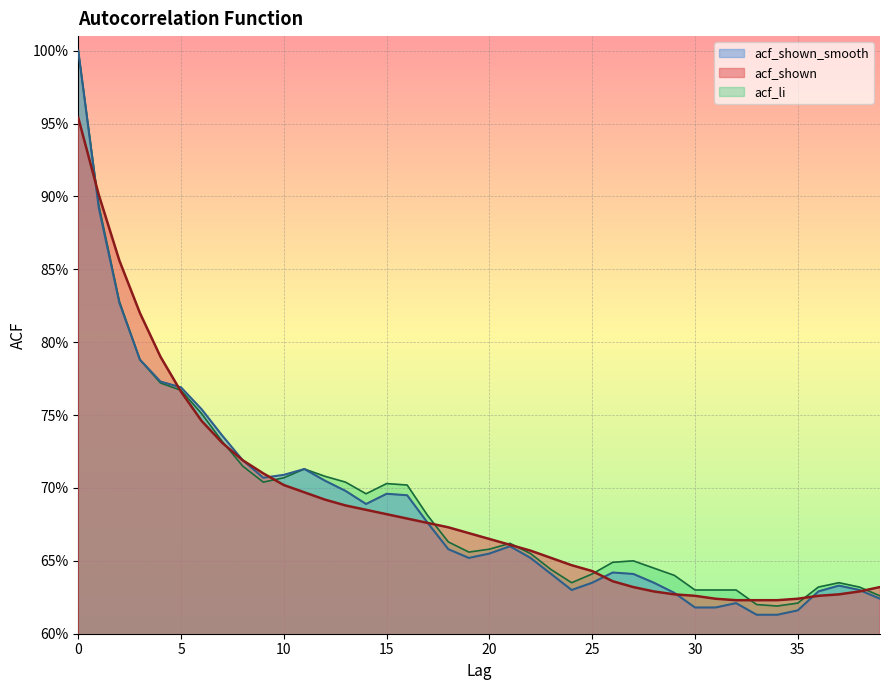

How many data points does each series have?

40